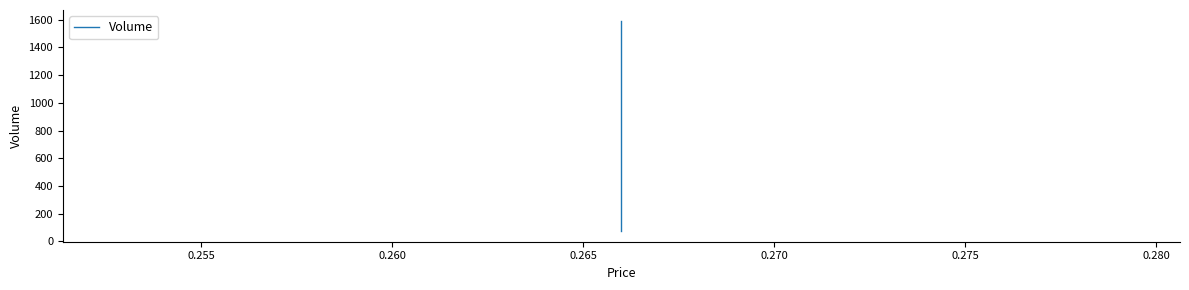

Count the values in the range 74 to 1593.

3